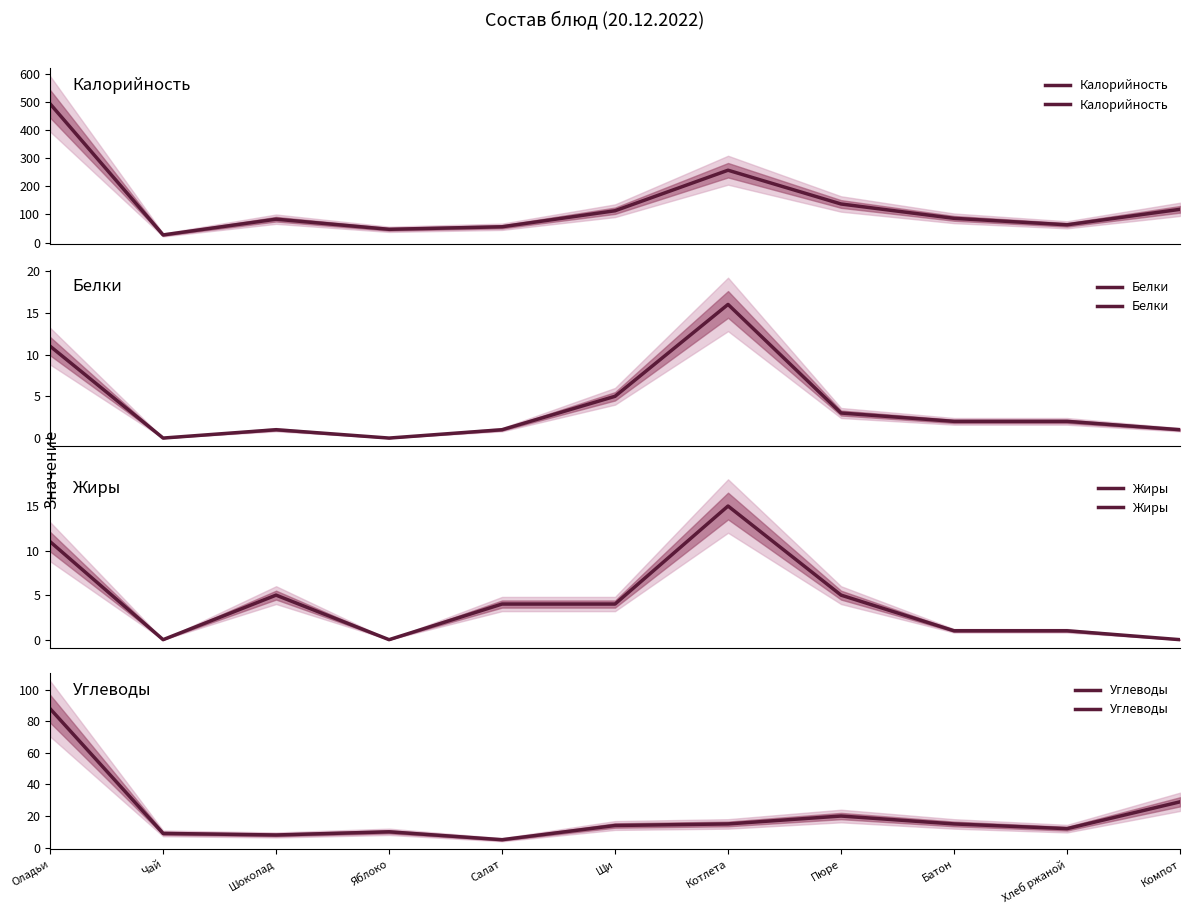

Reading right to left, transcribe all the data shown in this chart.

Калорийность: Компот=118	Хлеб ржаной=63	Батон=86	Пюре=137	Котлета=257	Щи=113	Салат=56	Яблоко=47	Шоколад=83	Чай=27	Оладьи=493
Белки: Компот=1	Хлеб ржаной=2	Батон=2	Пюре=3	Котлета=16	Щи=5	Салат=1	Яблоко=0	Шоколад=1	Чай=0	Оладьи=11
Жиры: Компот=0	Хлеб ржаной=1	Батон=1	Пюре=5	Котлета=15	Щи=4	Салат=4	Яблоко=0	Шоколад=5	Чай=0	Оладьи=11
Углеводы: Компот=29	Хлеб ржаной=12	Батон=15	Пюре=20	Котлета=15	Щи=14	Салат=5	Яблоко=10	Шоколад=8	Чай=9	Оладьи=88